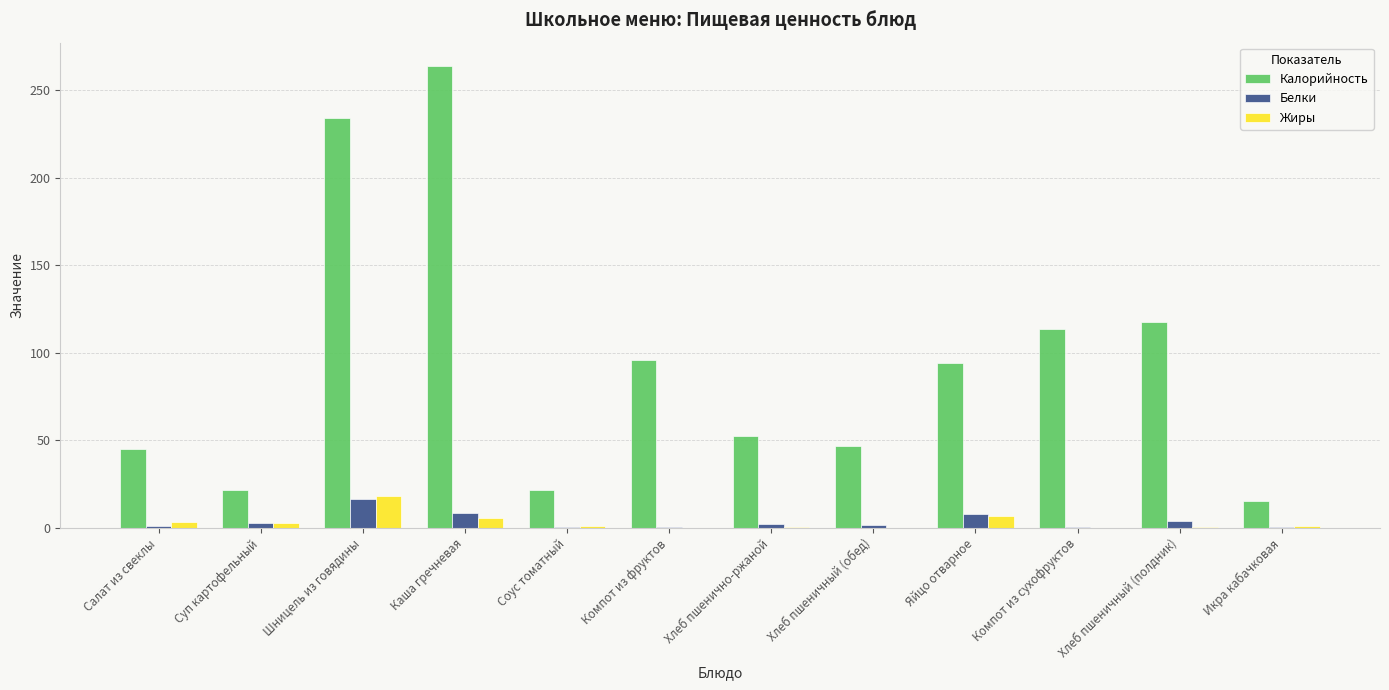

Which label corresponds to the largest value in the chart?

Каша гречневая